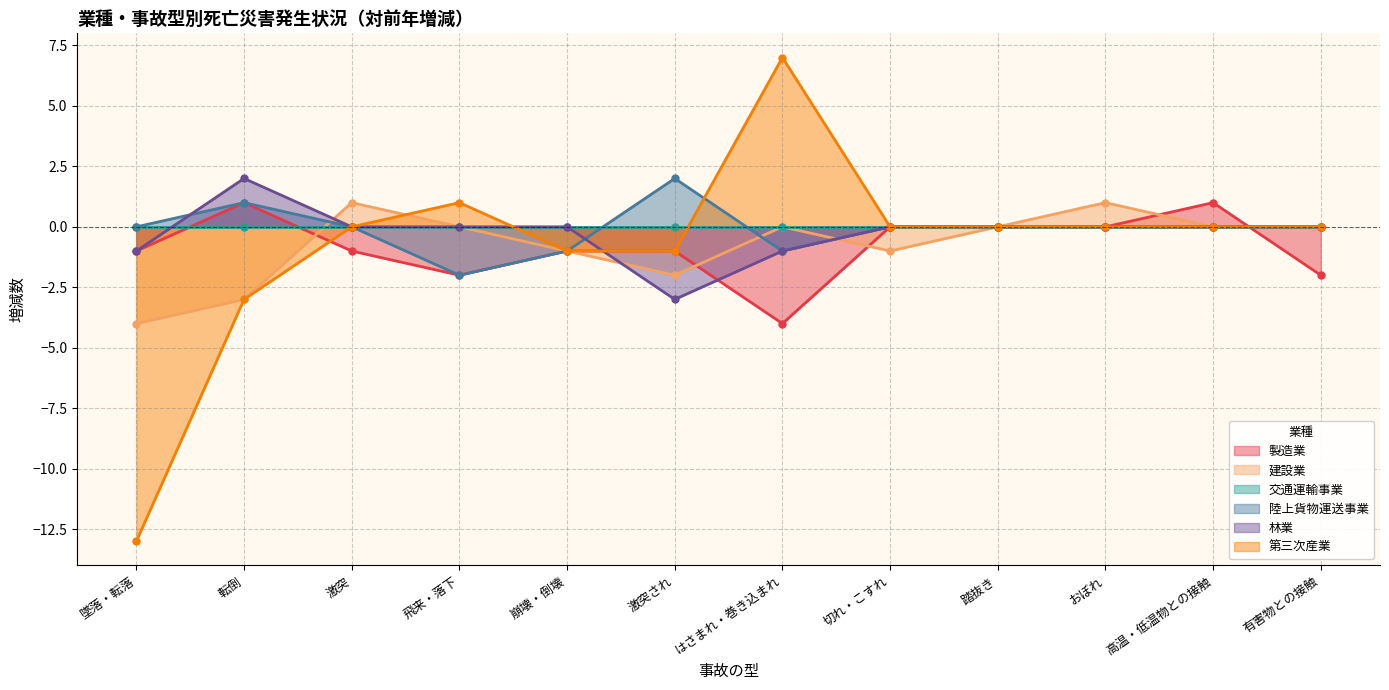

Does the chart display data point markers on the line(s)?

Yes